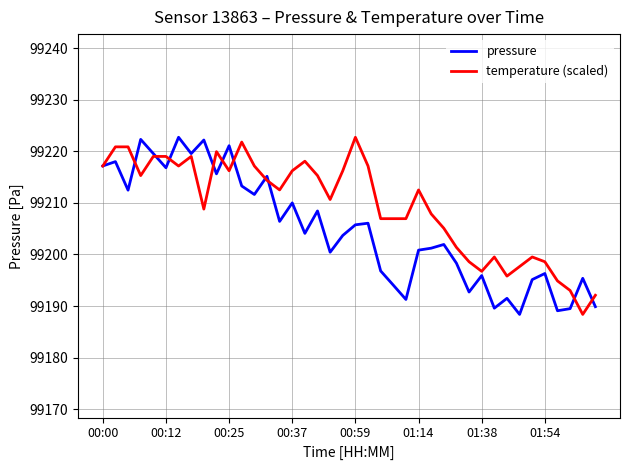

Rank the series by their average value, from highest to lowest.

temperature (scaled), pressure